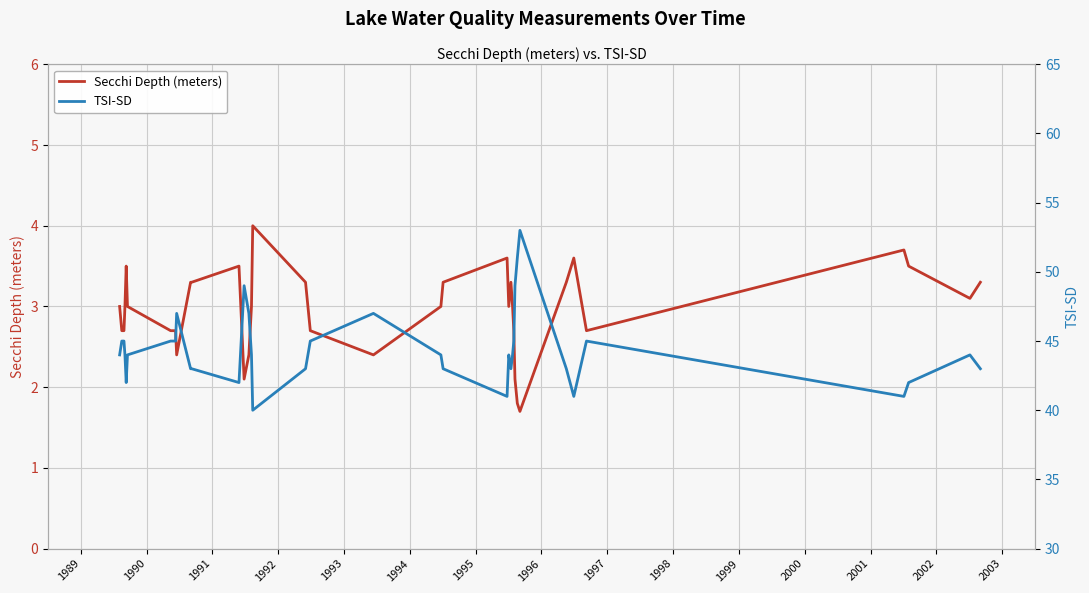

True or false: Secchi Depth (meters) and TSI-SD cross at least once.

False